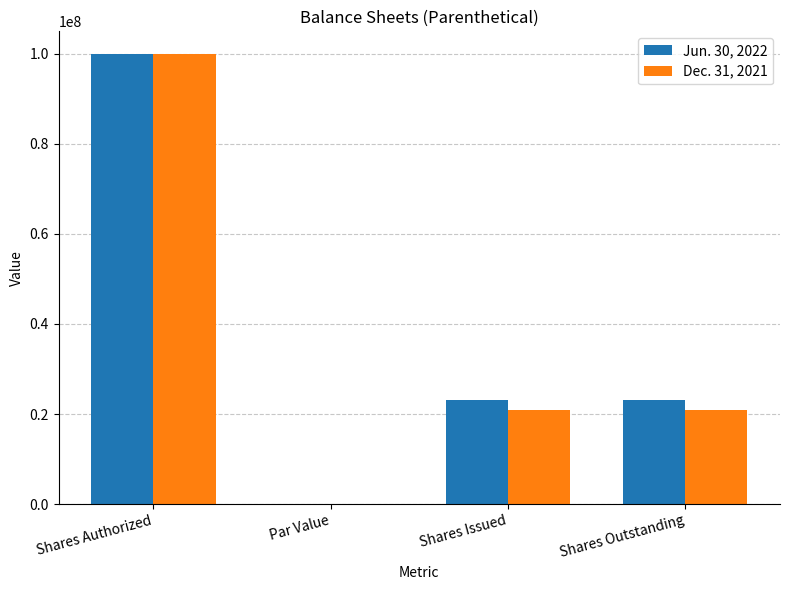

What is the sum of all Dec. 31, 2021 values?

141934000.0